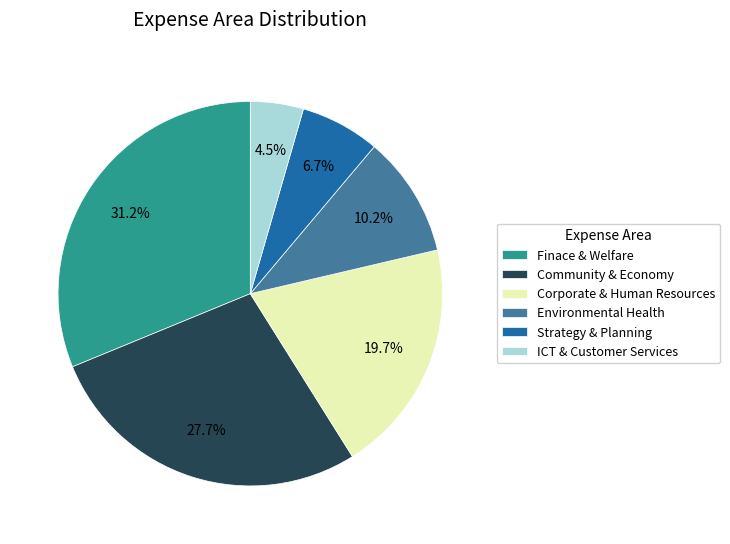

Rank the categories by value from highest to lowest.

Finace & Welfare, Community & Economy, Corporate & Human Resources, Environmental Health, Strategy & Planning, ICT & Customer Services